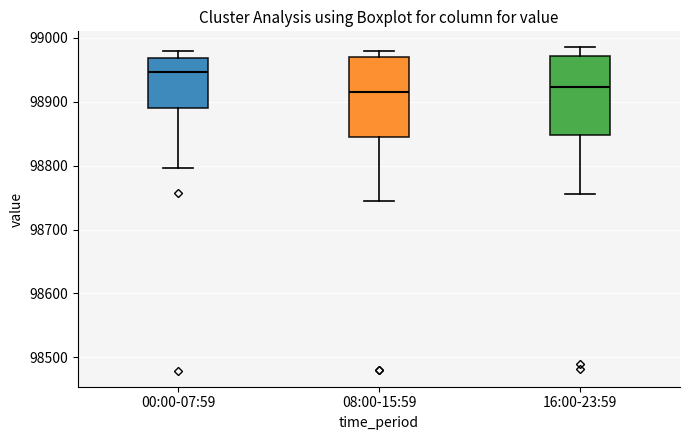

Where does the lower whisker of the box for 00:00-07:59 end on the y-axis? The values are not printed on the chart, so give them approximately, as read against the axis.

98800